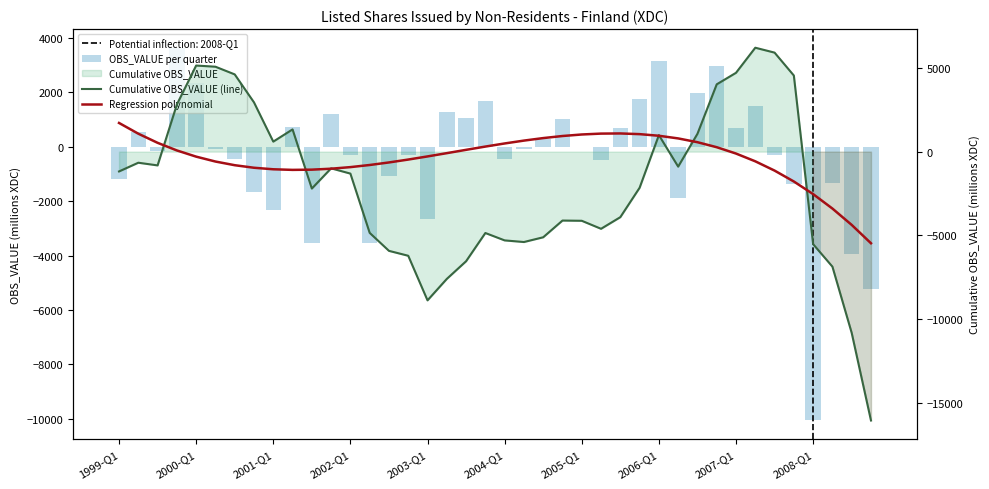

Reading right to left, extract all data points from this chart.

OBS_VALUE per quarter: -5225.0	-3952.0	-1342.0	-10061.0	-1367.0	-292.0	1497.0	687.0	2952.0	1958.0	-1880.0	3141.0	1754.0	694.0	-478.0	-14.0	998.0	283.0	-97.0	-441.0	1685.0	1054.0	1279.0	-2660.0	-293.0	-1073.0	-3536.0	-314.0	1206.0	-3529.0	729.0	-2341.0	-1670.0	-458.0	-70.0	2324.0	3634.0	-160.0	520.0	-1182.0
Cumulative OBS_VALUE (line): -16040.0	-10815.0	-6863.0	-5521.0	4540.0	5907.0	6199.0	4702.0	4015.0	1063.0	-895.0	985.0	-2156.0	-3910.0	-4604.0	-4126.0	-4112.0	-5110.0	-5393.0	-5296.0	-4855.0	-6540.0	-7594.0	-8873.0	-6213.0	-5920.0	-4847.0	-1311.0	-997.0	-2203.0	1326.0	597.0	2938.0	4608.0	5066.0	5136.0	2812.0	-822.0	-662.0	-1182.0
Regression polynomial: -5466.6	-4371.5	-3396.2	-2535.1	-1782.3	-1131.9	-578.0	-115.0	263.1	562.2	788.0	946.4	1043.2	1084.3	1075.4	1022.6	931.4	807.9	657.9	487.1	301.5	106.8	-91.1	-286.4	-473.2	-645.6	-798.0	-924.3	-1018.9	-1075.7	-1089.1	-1053.2	-962.1	-810.0	-591.0	-299.4	70.8	525.3	1070.0	1710.7